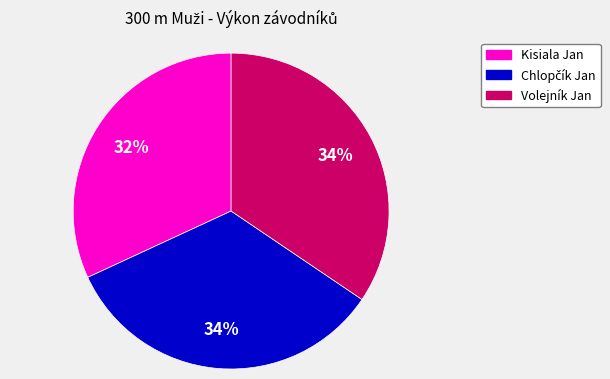

True or false: Volejník Jan accounts for 34% of the total.

True